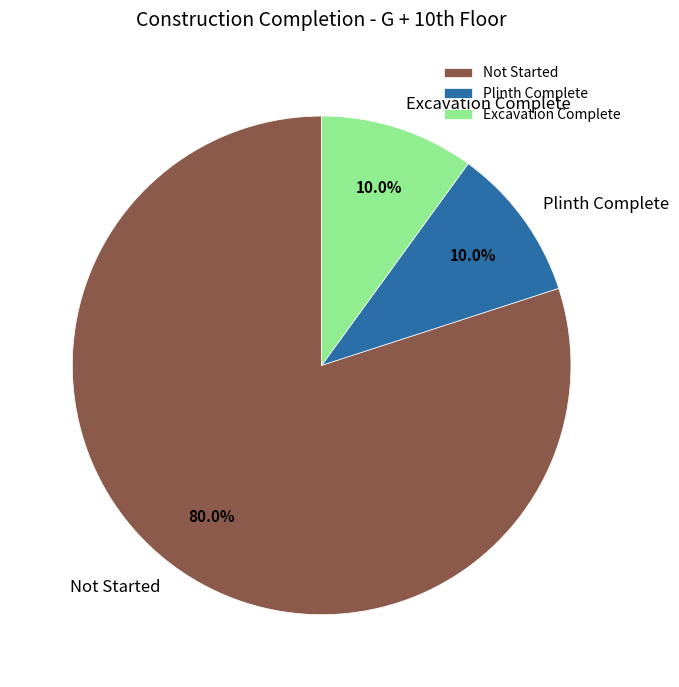

How many slices are in this pie chart?

3